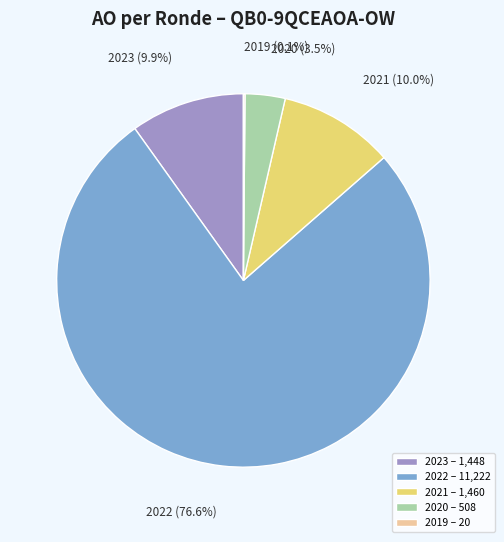

Which category has the biggest portion of the pie?

2022 – 11,222